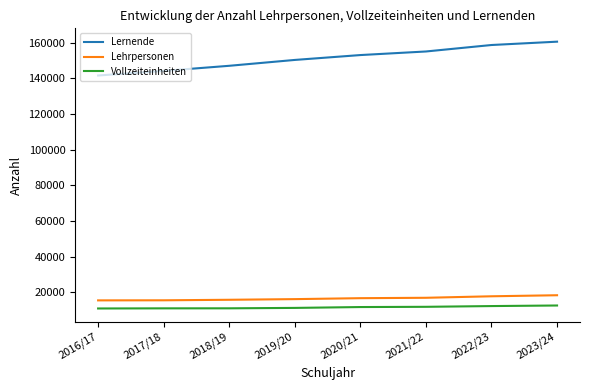

What is the difference between the maximum and second lowest values in the Lehrpersonen series?

2834